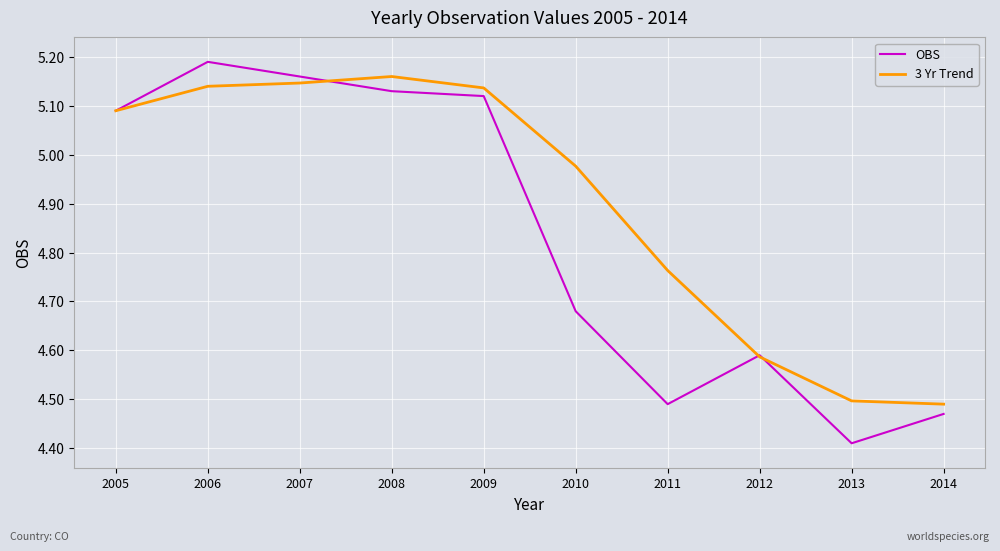

Which category has the lowest value across all series?

2013